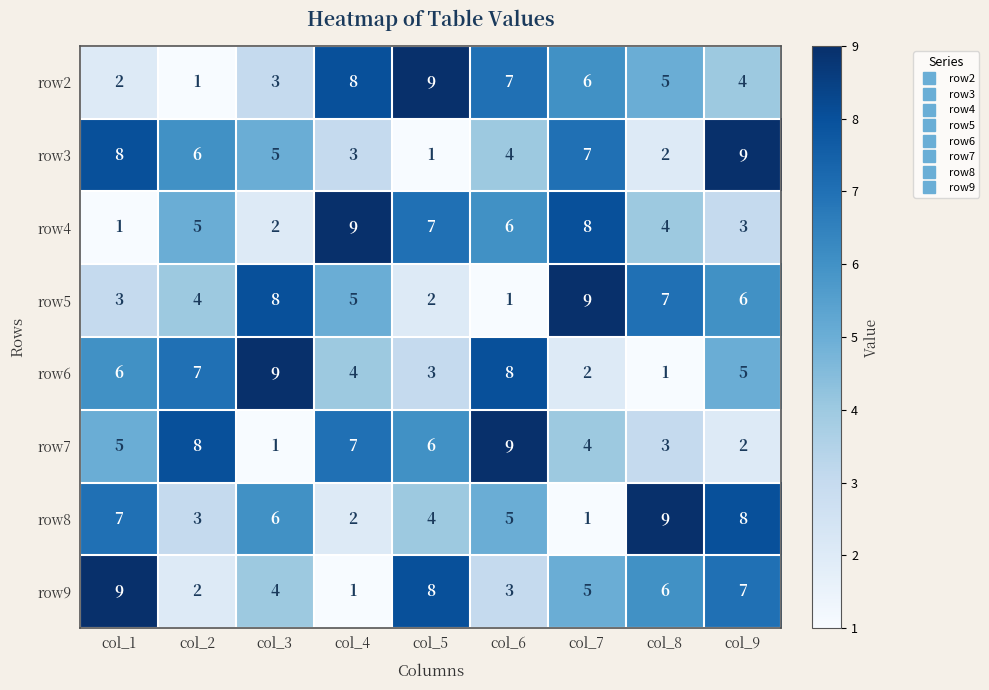

Is the value of row4 at col_9 greater than the value of row9 at col_2?

Yes